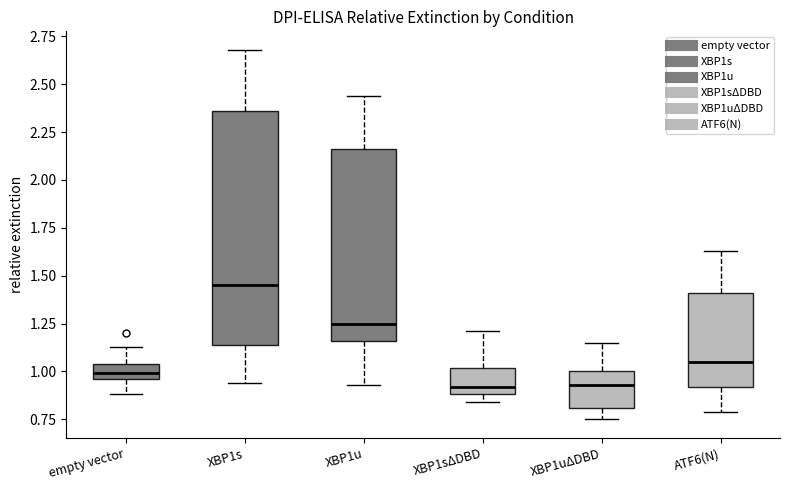

Reading left to right, transcribe this box plot: for each box, give where its median line is, the range the box spans, and where its two whiskers end, as read against the y-axis. The values are not printed on the chart, so give them approximately, as read against the axis.

empty vector: median 1.00, box 0.95 to 1.05, whiskers 0.90 to 1.15
XBP1s: median 1.45, box 1.15 to 2.35, whiskers 0.95 to 2.70
XBP1u: median 1.25, box 1.15 to 2.15, whiskers 0.95 to 2.45
XBP1sΔDBD: median 0.90 (just above the box's lower edge), box 0.90 to 1.00, whiskers 0.85 to 1.20
XBP1uΔDBD: median 0.95, box 0.80 to 1.00, whiskers 0.75 to 1.15
ATF6(N): median 1.05, box 0.90 to 1.40, whiskers 0.80 to 1.65